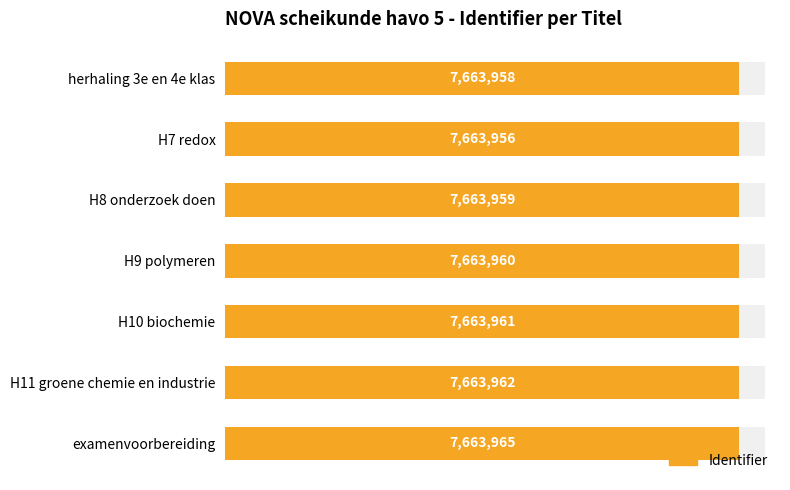

Where does the data first go above 7663960?

H10 biochemie